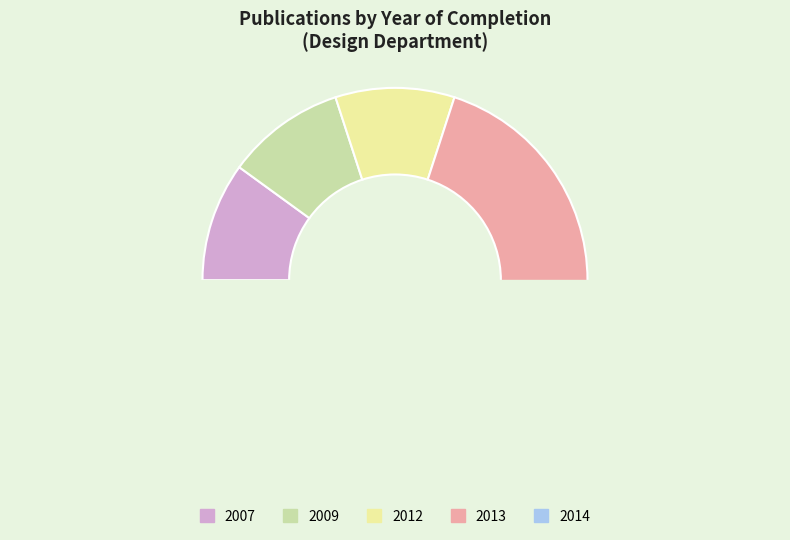

How many slices are in this pie chart?

5